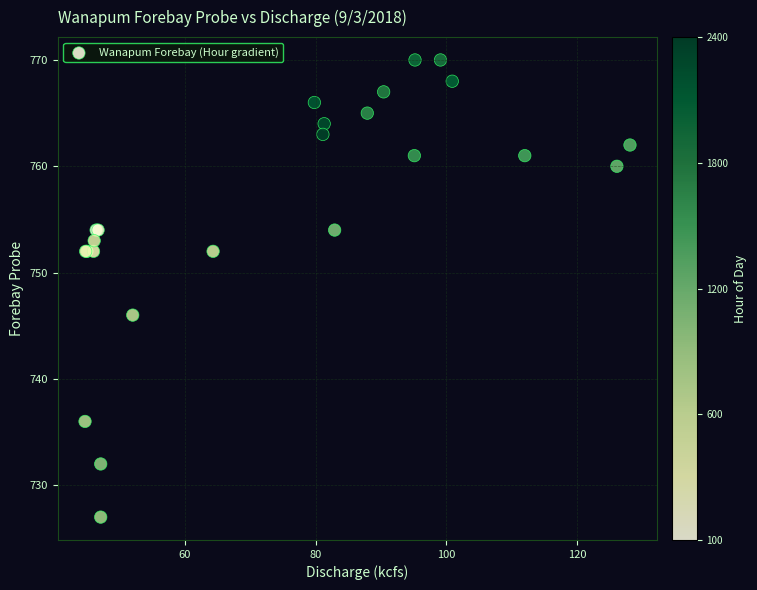

What Y value in the scatter plot is closest to 748?

746